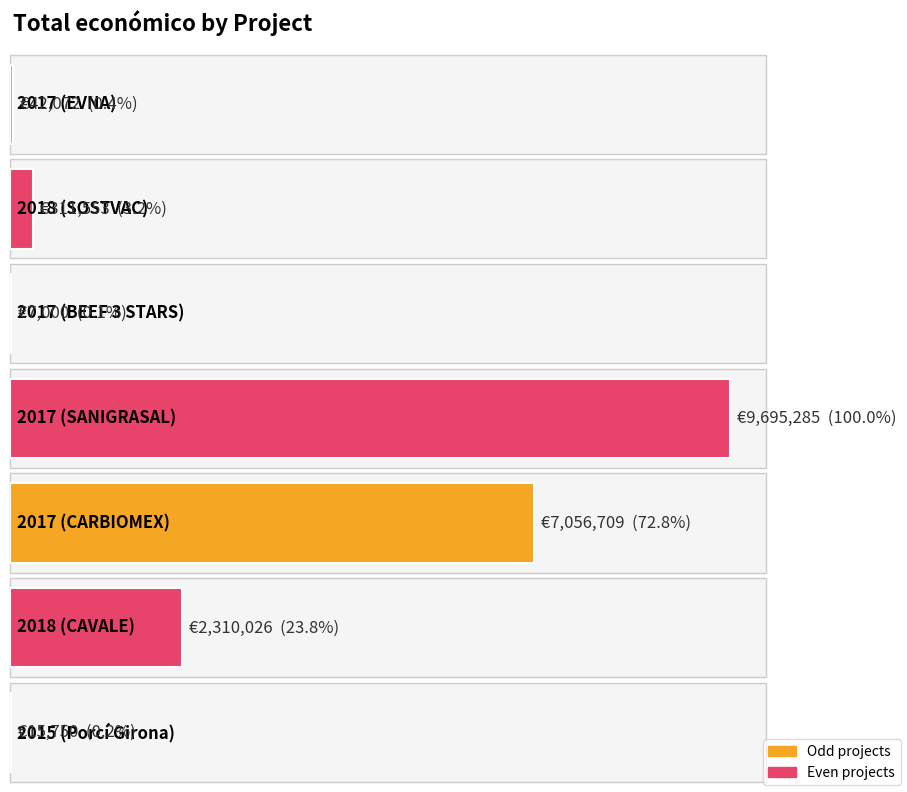

What is the difference between the maximum and second lowest values?

9679535